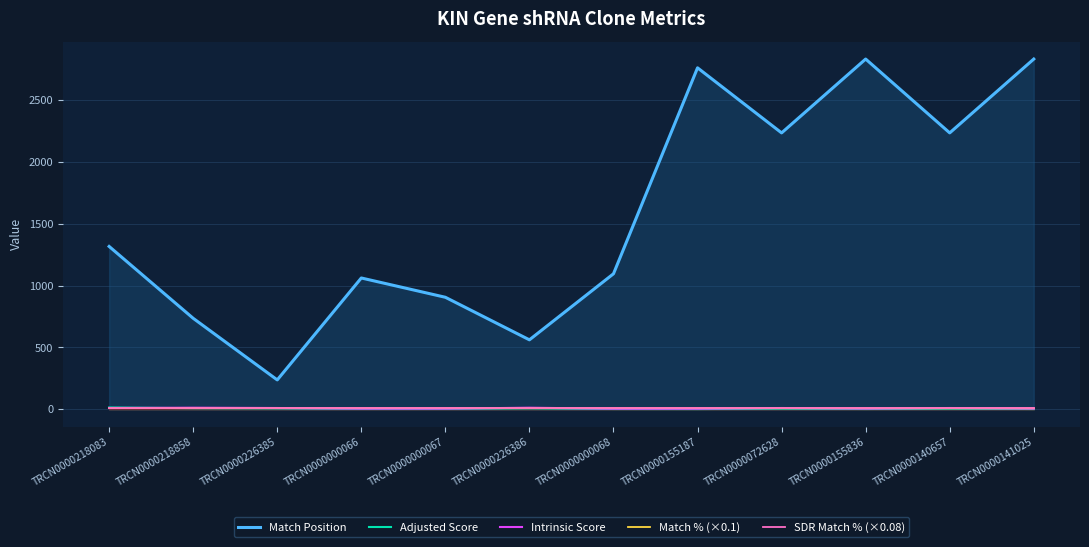

How many lines are shown in the chart?

5